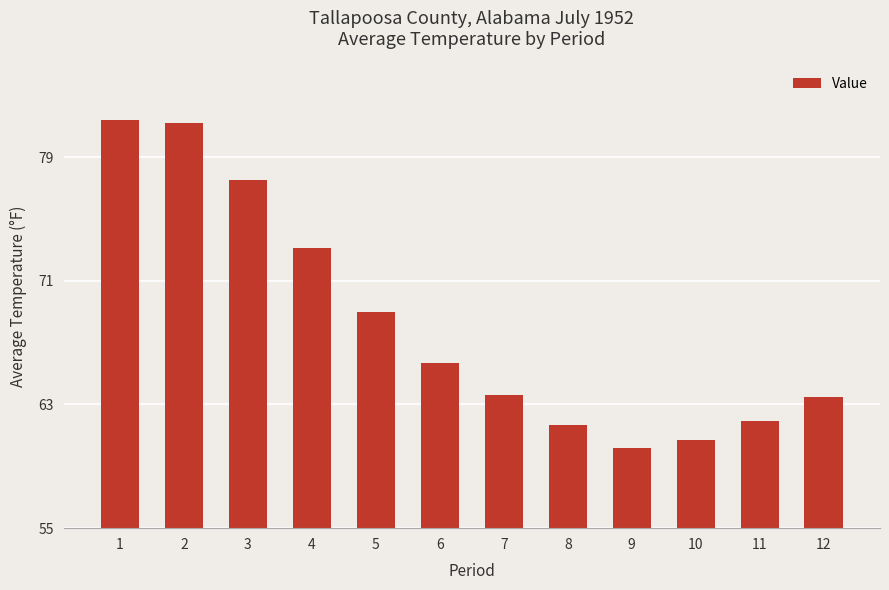

What is the value of the 9th bar from the left?

60.2